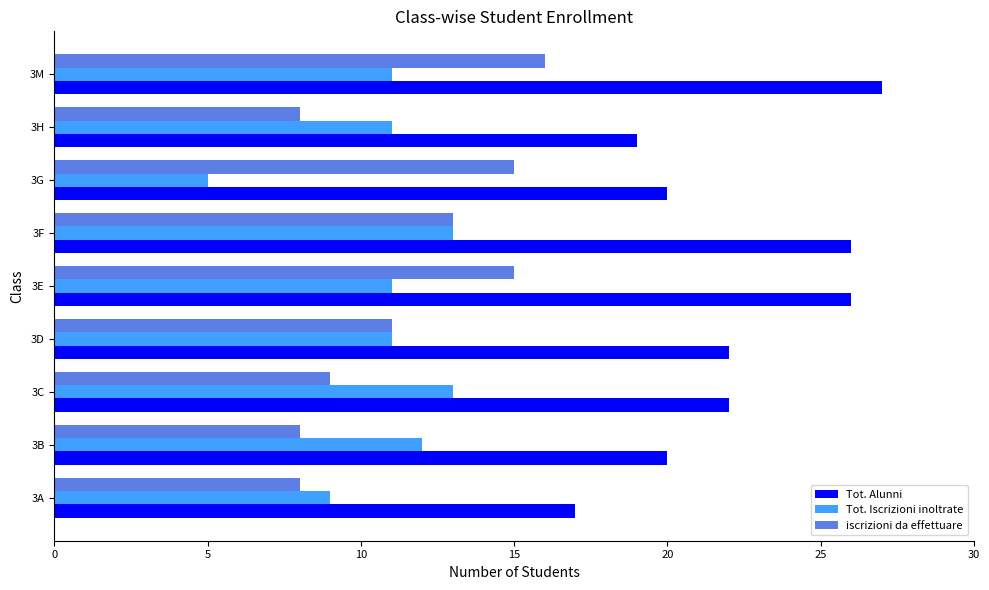

Count the iscrizioni da effettuare values in the range 8 to 15.

8